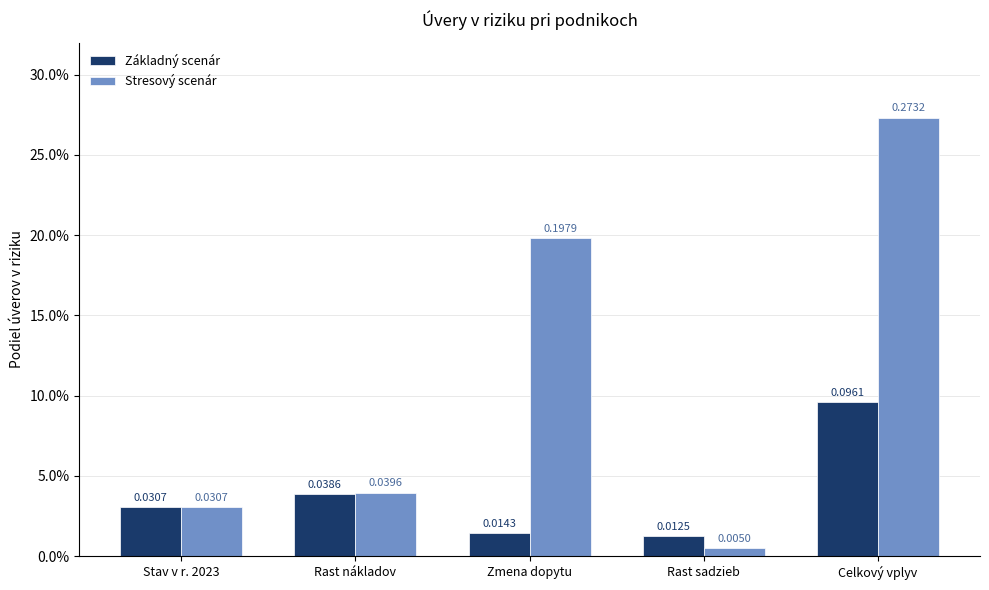

Is the value of Stresový scenár at Stav v r. 2023 greater than the value of Základný scenár at Zmena dopytu?

Yes